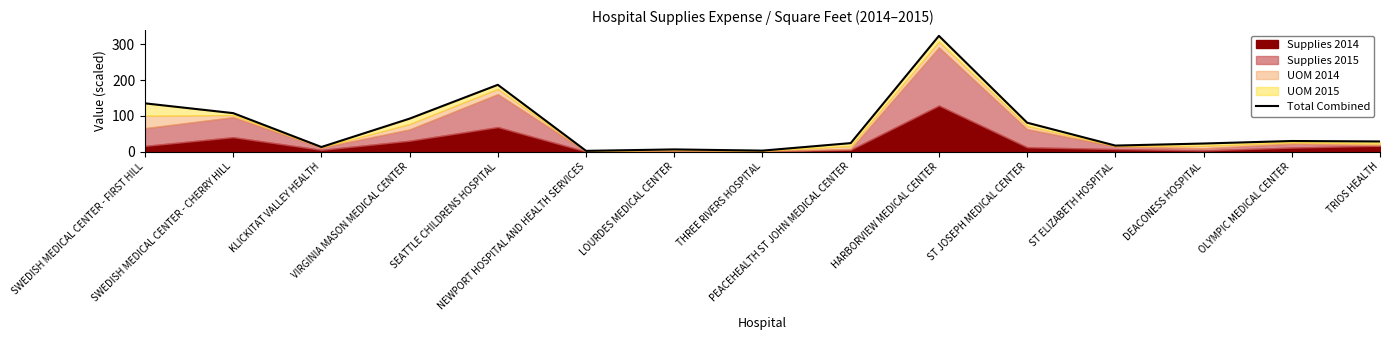

What position from the left is SWEDISH MEDICAL CENTER - FIRST HILL?

1